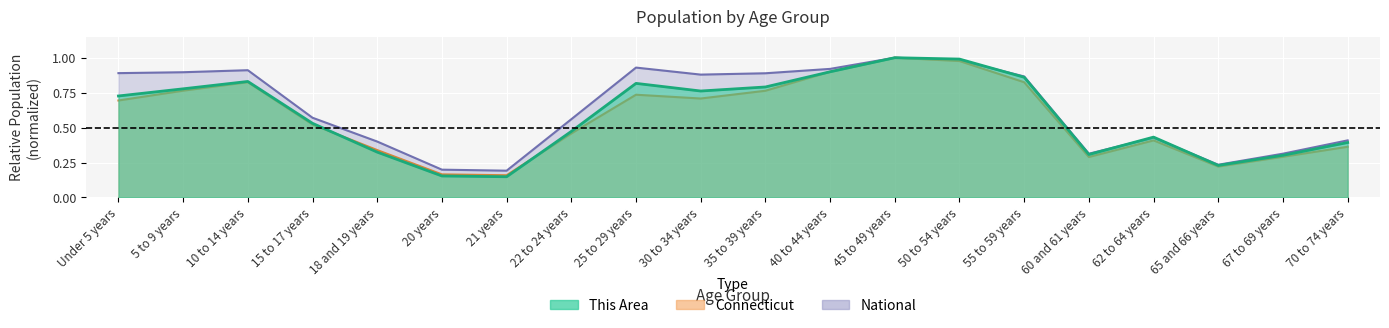

What is the smallest value displayed?

0.1